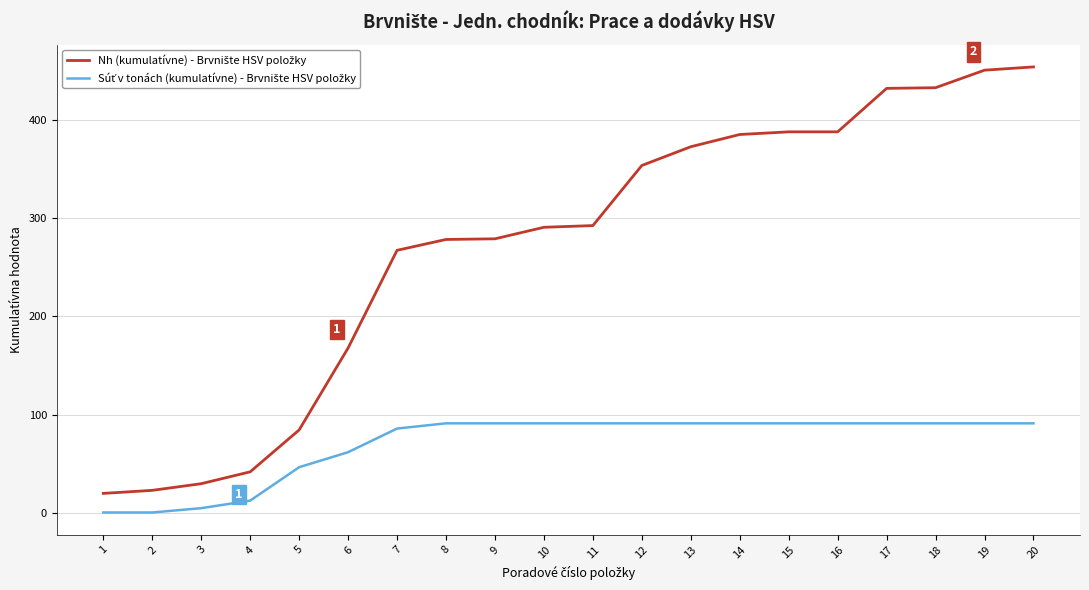

What is the greatest value displayed?

454.5